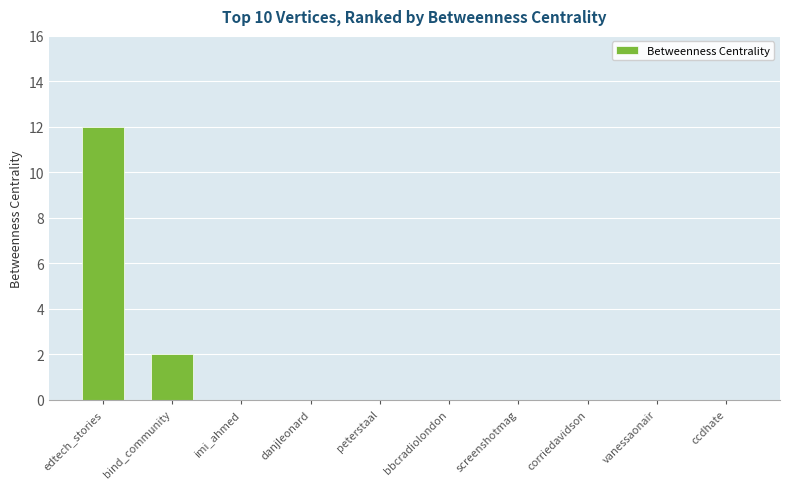

Reading left to right, extract all data points from this chart.

edtech_stories=12	bind_community=2	imi_ahmed=0	danjleonard=0	peterstaal=0	bbcradiolondon=0	screenshotmag=0	corriedavidson=0	vanessaonair=0	ccdhate=0